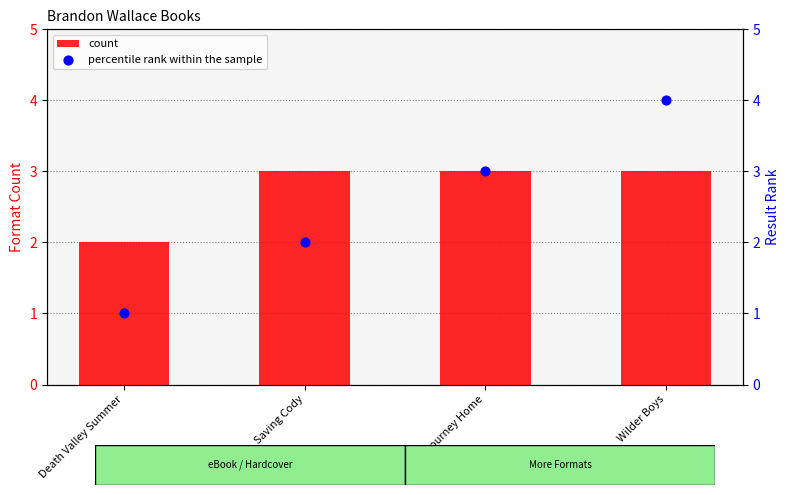

Which series has the largest Y range (max minus min)?

percentile rank within the sample